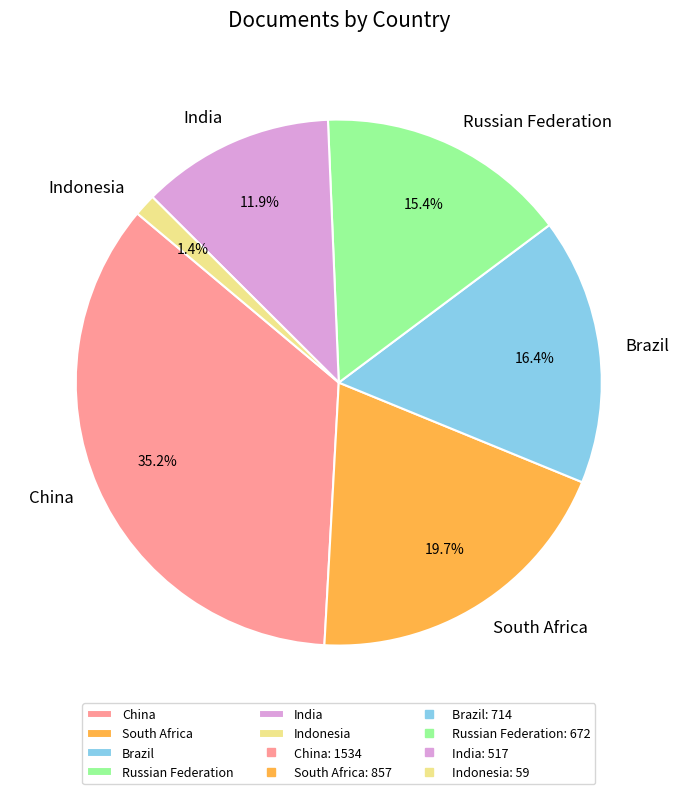

To the nearest percent, what is the difference between the largest and smallest slice percentages?

34%